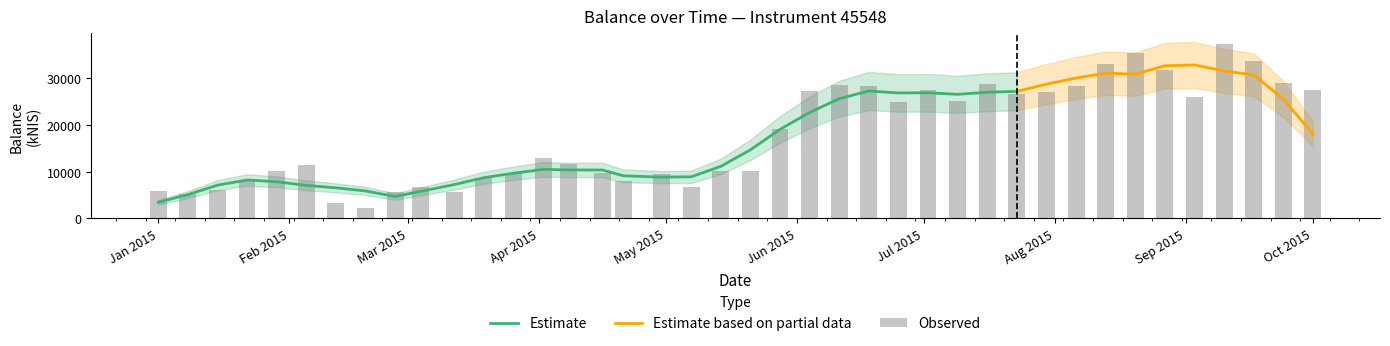

List the labels in order of value, smallest first.

2015-02-19, 2015-02-12, 2015-01-08, 2015-03-12, 2015-02-26, 2015-01-01, 2015-01-15, 2015-05-07, 2015-03-04, 2015-04-21, 2015-01-22, 2015-03-19, 2015-04-30, 2015-03-26, 2015-04-16, 2015-05-21, 2015-01-29, 2015-05-14, 2015-02-05, 2015-04-08, 2015-04-02, 2015-05-28, 2015-06-25, 2015-07-09, 2015-09-03, 2015-07-23, 2015-07-30, 2015-06-04, 2015-07-02, 2015-10-01, 2015-06-18, 2015-08-06, 2015-06-11, 2015-07-16, 2015-09-24, 2015-08-27, 2015-08-13, 2015-09-17, 2015-08-20, 2015-09-10